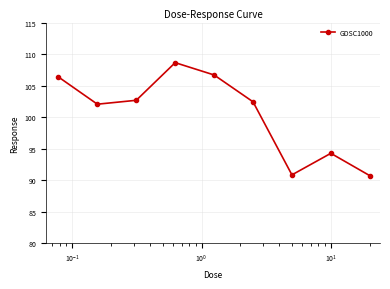

What is the value of the 5th point from the left?

106.7